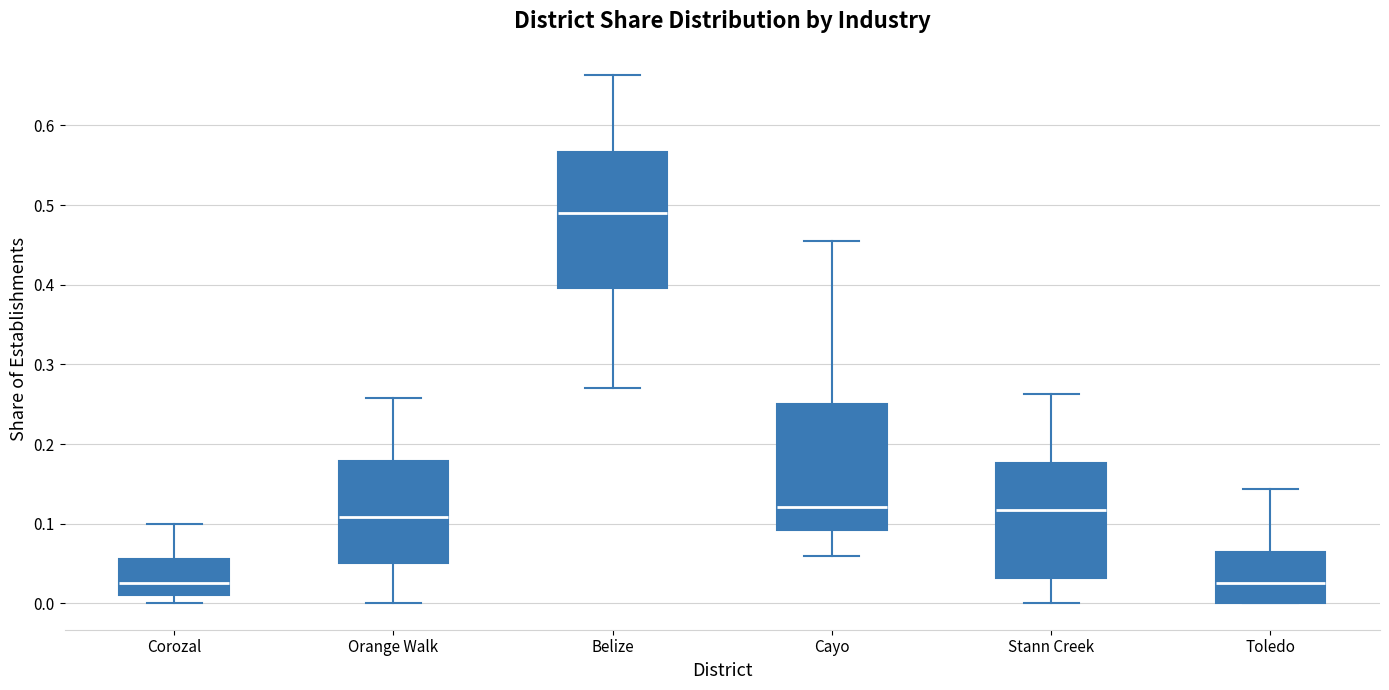

Reading left to right, transcribe this box plot: for each box, give where its median line is, the range the box spans, and where its two whiskers end, as read against the y-axis. The values are not printed on the chart, so give them approximately, as read against the axis.

Corozal: median 0.03, box 0.01 to 0.06, whiskers 0.00 to 0.10
Orange Walk: median 0.11, box 0.05 to 0.18, whiskers 0.00 to 0.26
Belize: median 0.49, box 0.40 to 0.57, whiskers 0.27 to 0.66
Cayo: median 0.12, box 0.09 to 0.25, whiskers 0.06 to 0.45
Stann Creek: median 0.12, box 0.03 to 0.18, whiskers 0.00 to 0.26
Toledo: median 0.03, box 0.00 to 0.06, whiskers 0.00 to 0.14